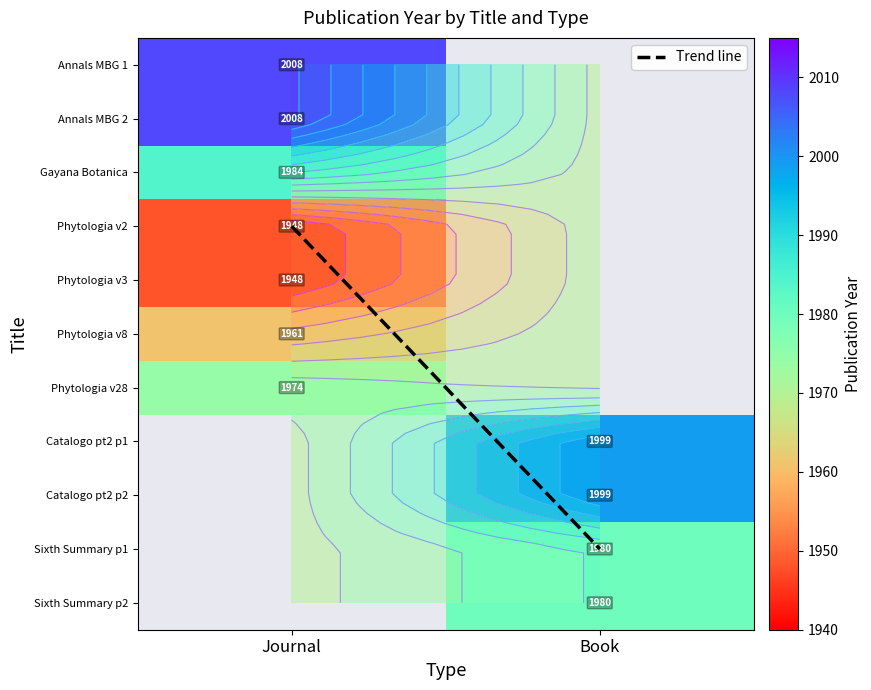

Which category has the lowest value in the Annals MBG 2 series?

Journal